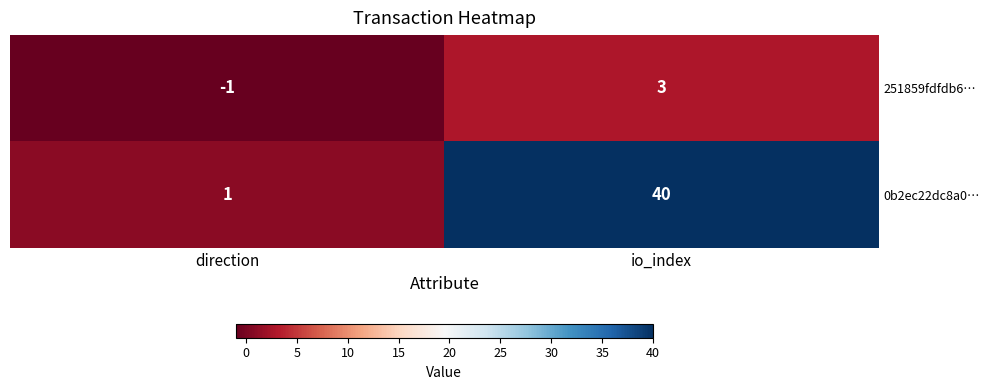

Which series has the widest spread of values?

0b2ec22dc8a0…